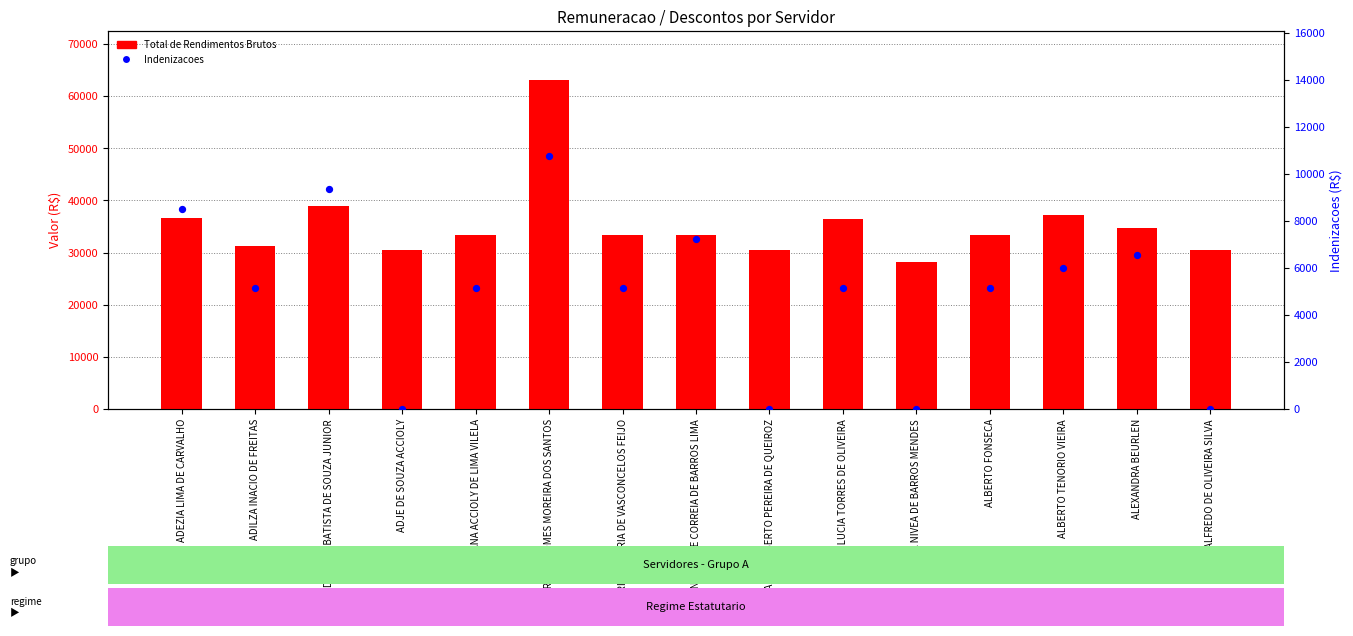

Is the value of Indenizacoes at AFRANIO ROBERTO PEREIRA DE QUEIROZ greater than the value of Total de Rendimentos Brutos at ADIVALDO BATISTA DE SOUZA JUNIOR?

No